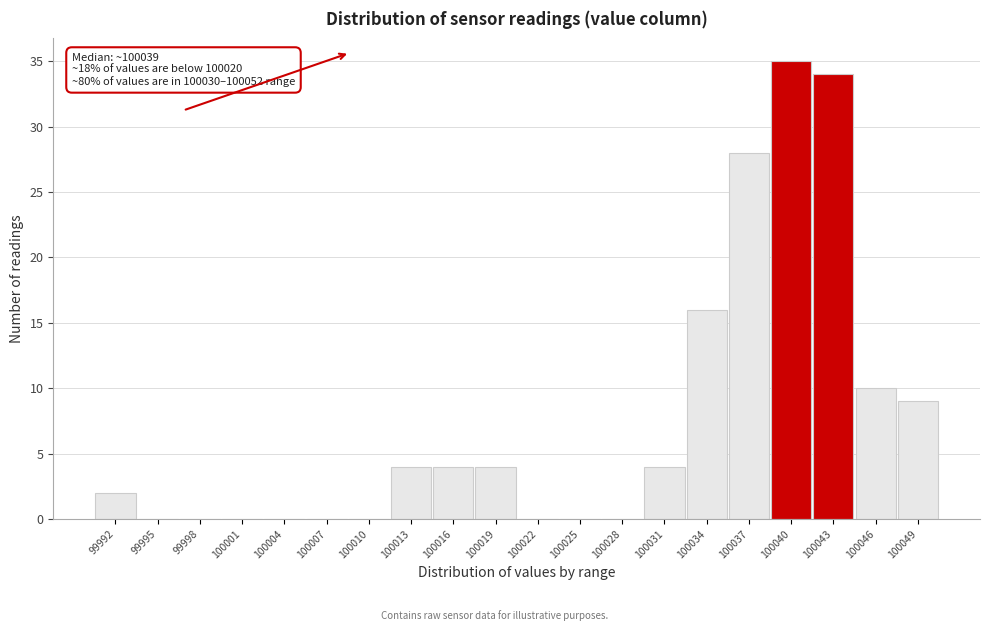

Reading right to left, transcribe all the data shown in this chart.

100049=9	100046=10	100043=34	100040=35	100037=28	100034=16	100031=4	100028=0	100025=0	100022=0	100019=4	100016=4	100013=4	100010=0	100007=0	100004=0	100001=0	99998=0	99995=0	99992=2